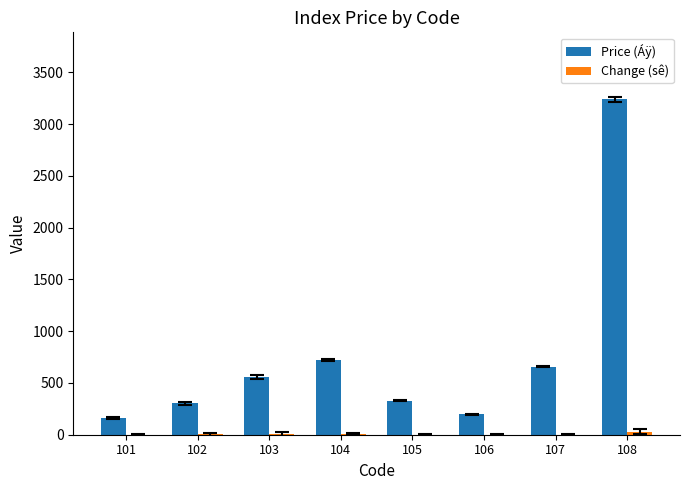

Which series has the largest total across all categories?

Price (Áÿ)